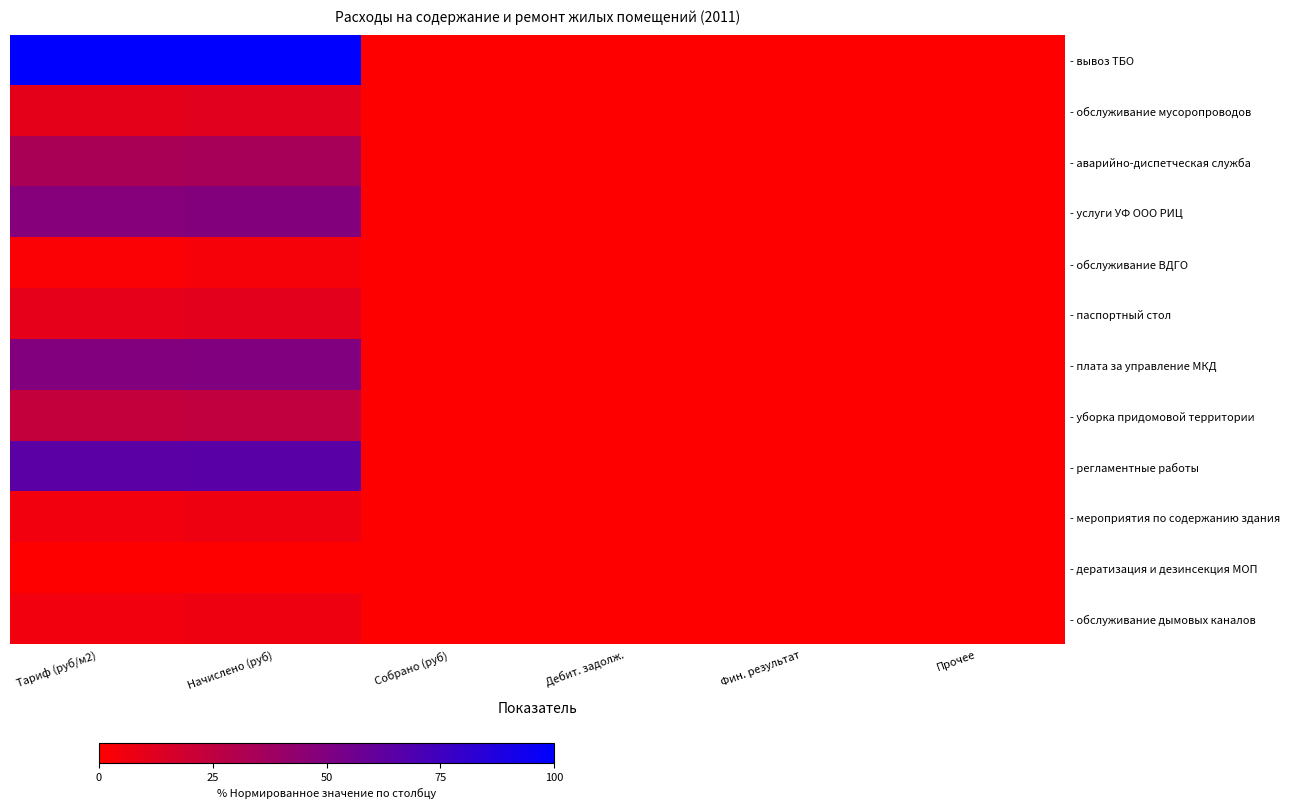

Count the number of data series in this chart.

12